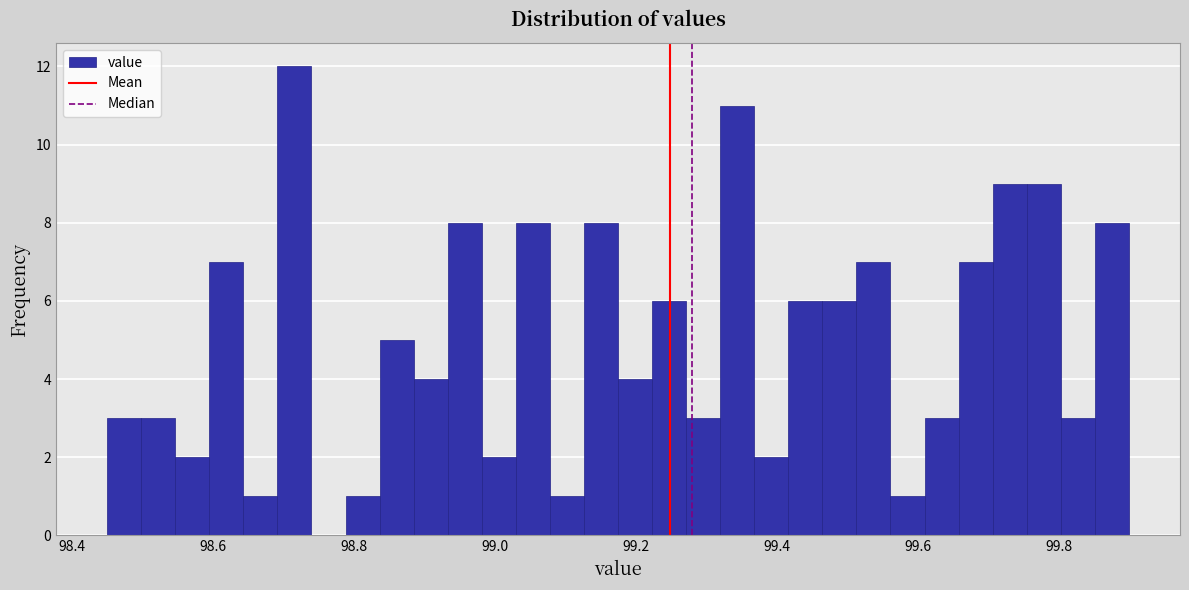

Around what value on the x-axis is the tallest bar? Give the approximate position of its centre, as read against the axis.

98.72